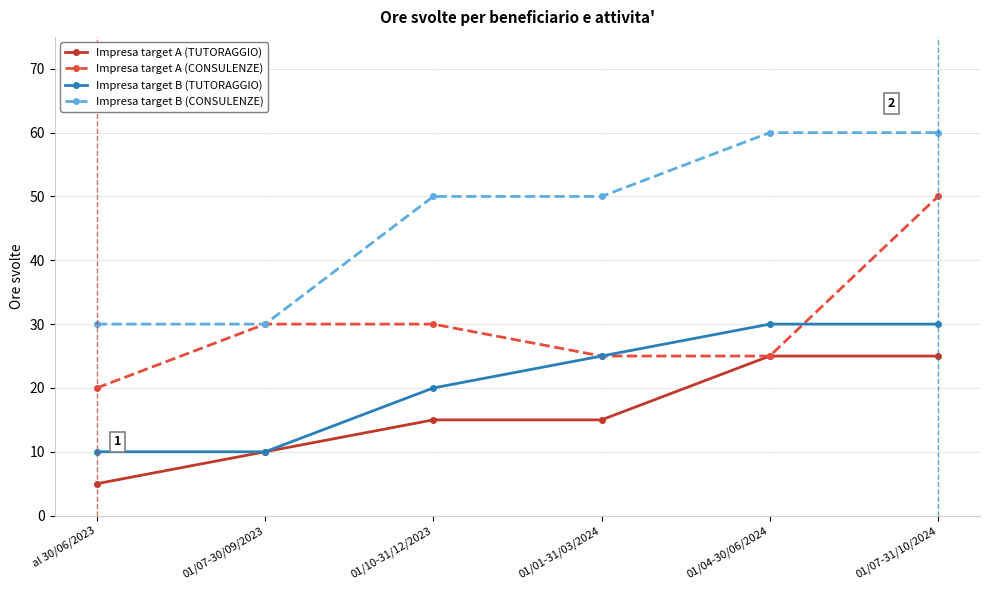

The Impresa target B (TUTORAGGIO) series shows 5 at al 30/06/2023. True or false?

False